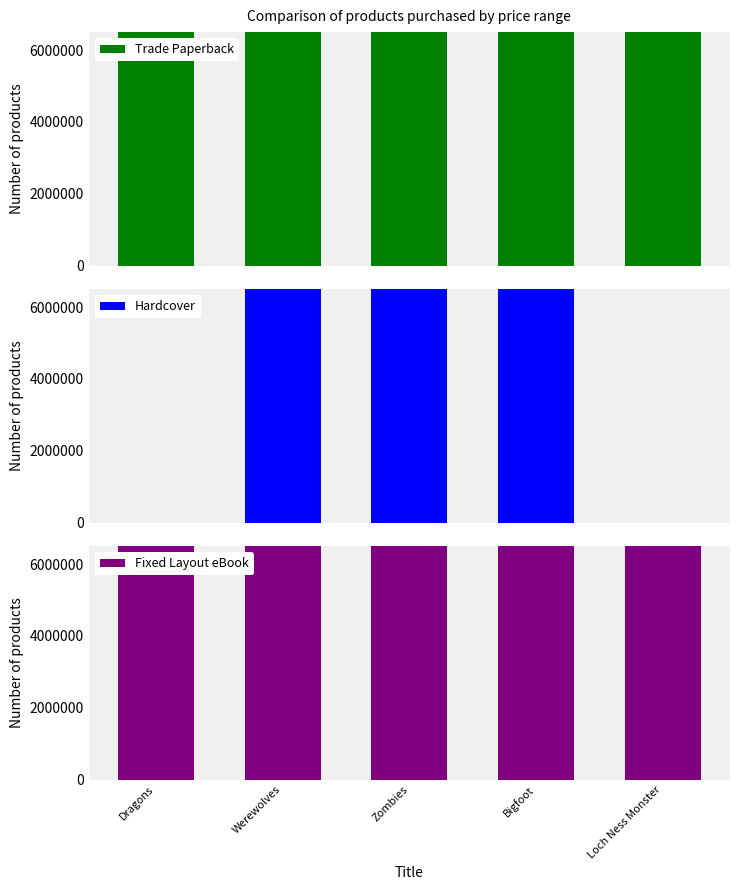

Reading left to right, what are all the values shown in this chart?

Trade Paperback: Dragons=2136082185	Werewolves=145898939	Zombies=145898978	Bigfoot=2113898050	Loch Ness Monster=2113897134
Hardcover: Dragons=0	Werewolves=145898939	Zombies=145898978	Bigfoot=2113898050	Loch Ness Monster=0
Fixed Layout eBook: Dragons=2136082185	Werewolves=145898939	Zombies=145898978	Bigfoot=2113898050	Loch Ness Monster=2113897134